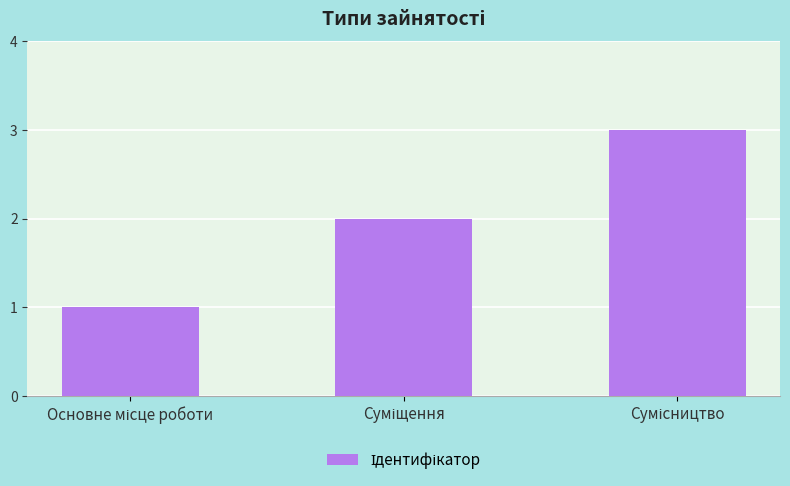

What is the value of the 1st bar from the left?

1